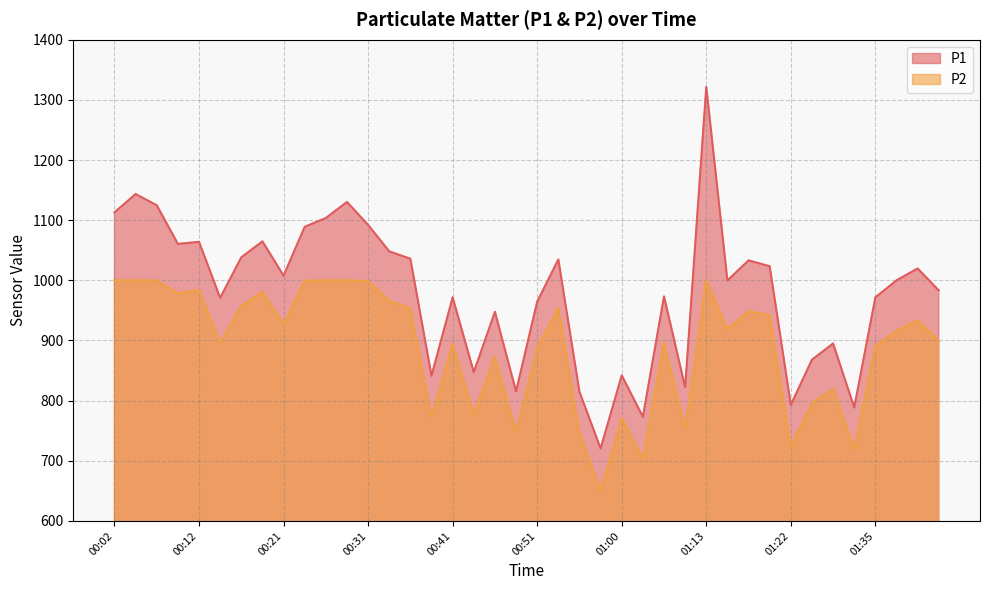

Which series changed the most between 00:02 and 01:25?

P1